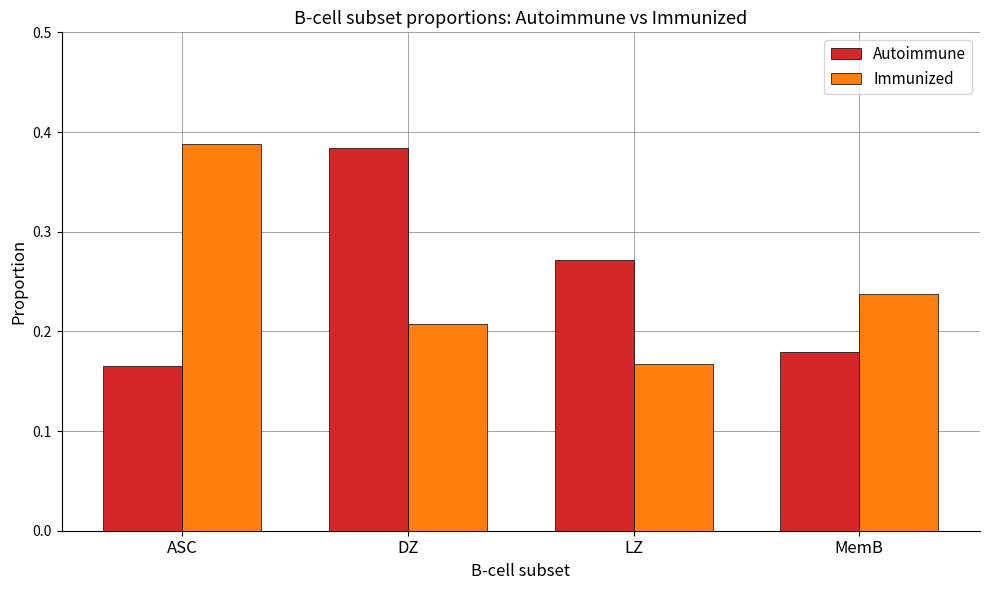

How many Autoimmune values are between 0 and 1?

4